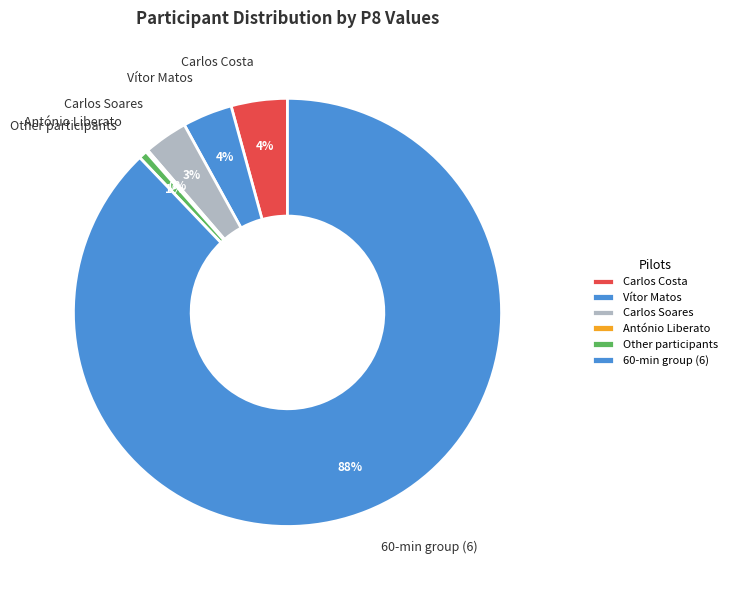

Which category has the biggest portion of the pie?

60-min group (6)